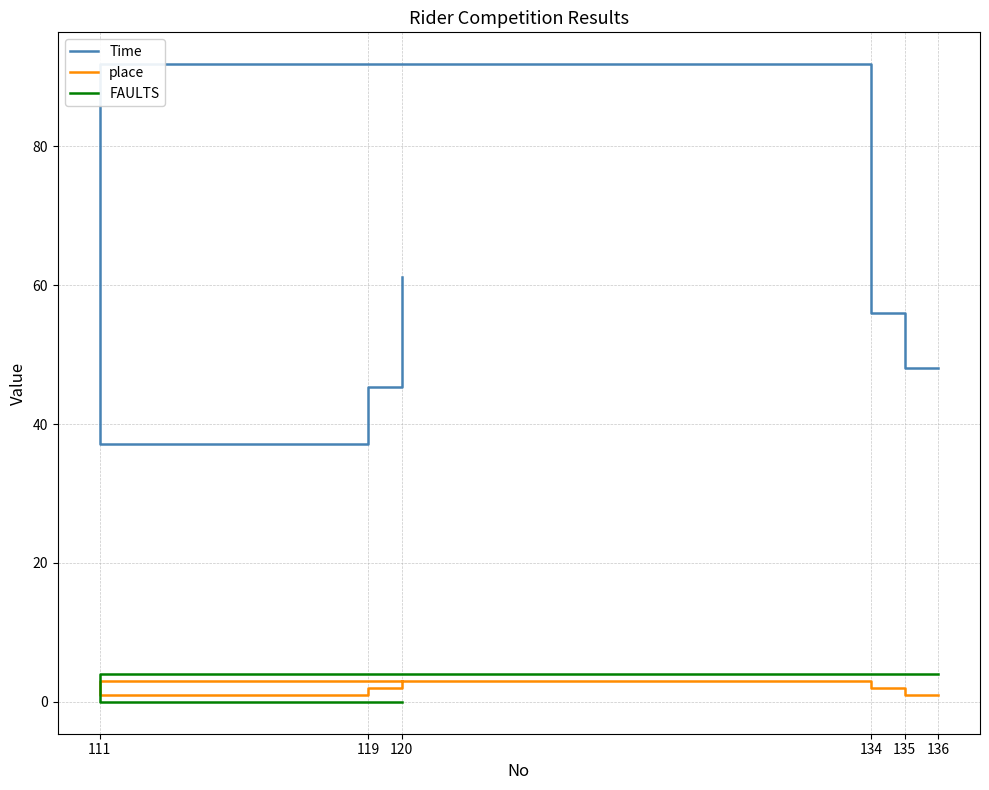

At 111, list the series in order from smallest to largest.

FAULTS, place, Time